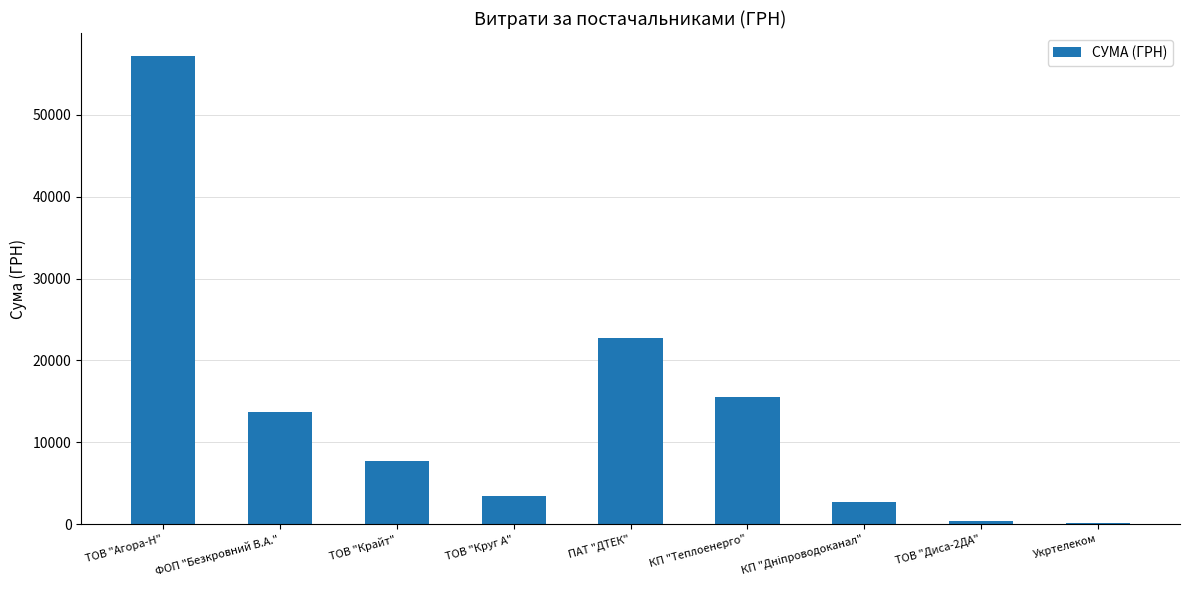

Which category has the highest value across all series?

ТОВ "Агора-Н"